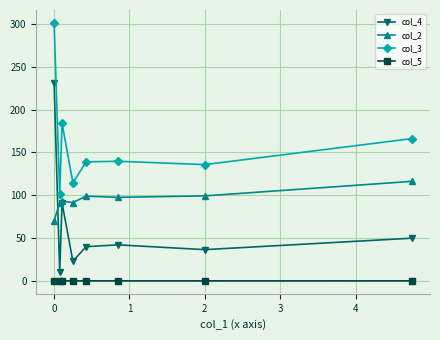

Which series has the largest range (max minus min)?

col_4